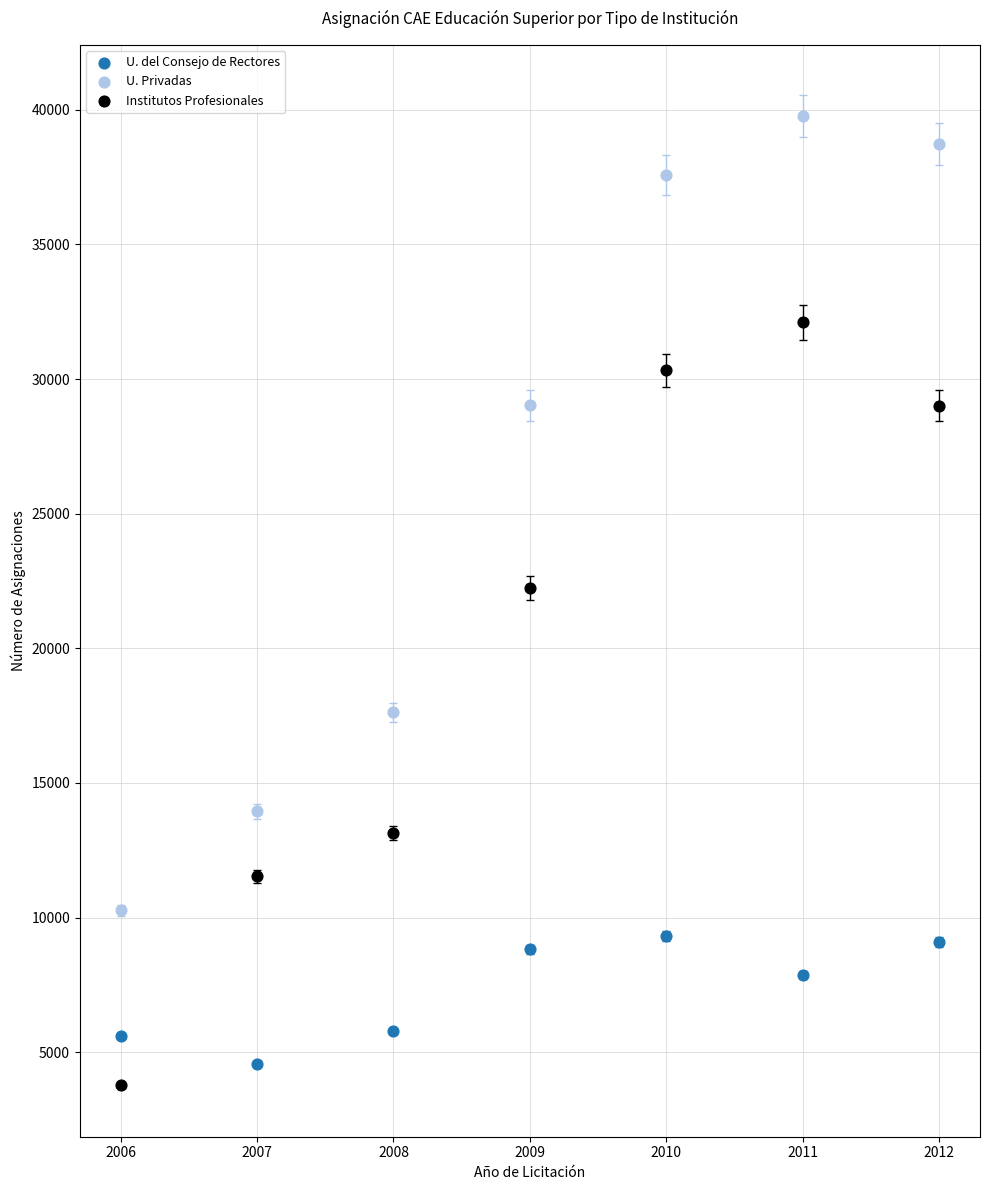

Which series reaches the maximum Y coordinate?

U. Privadas